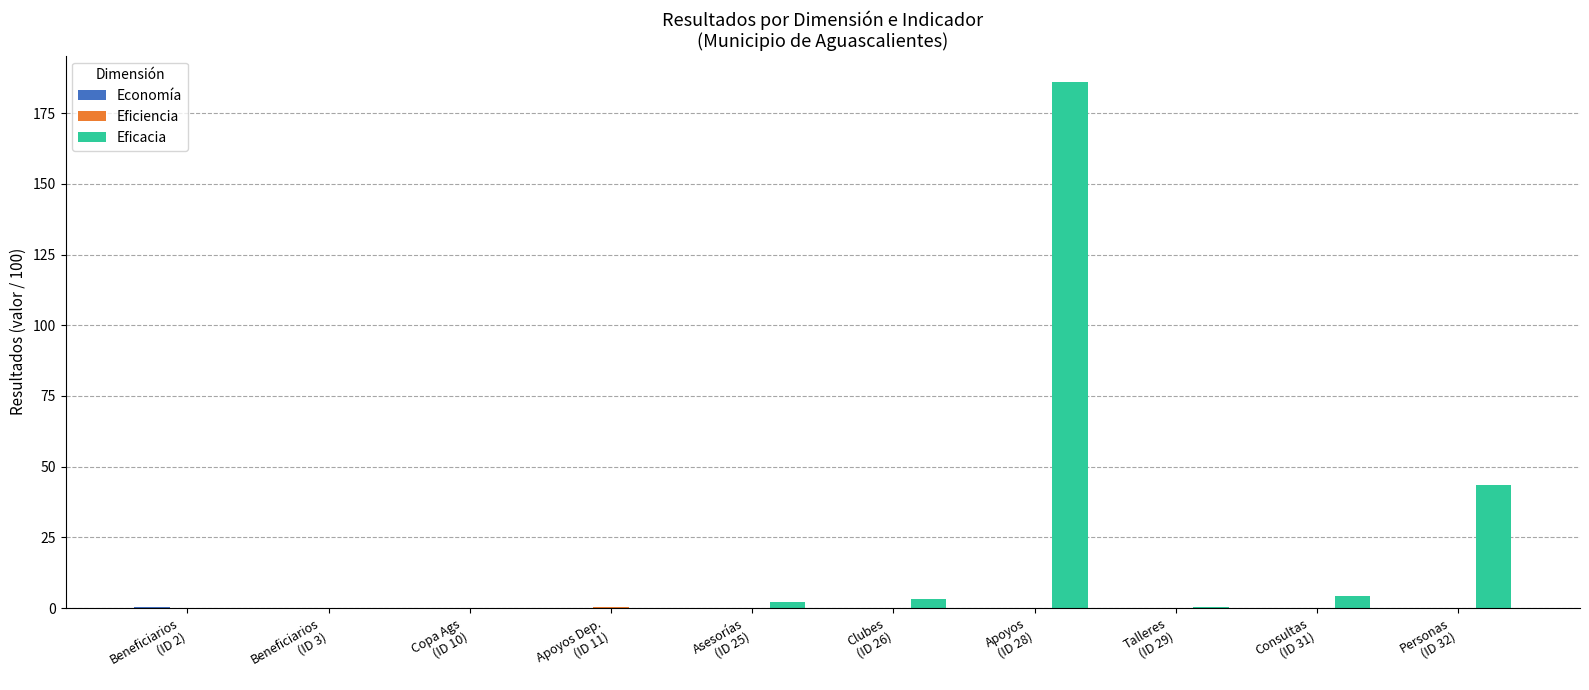

How many distinct data groups are displayed?

3